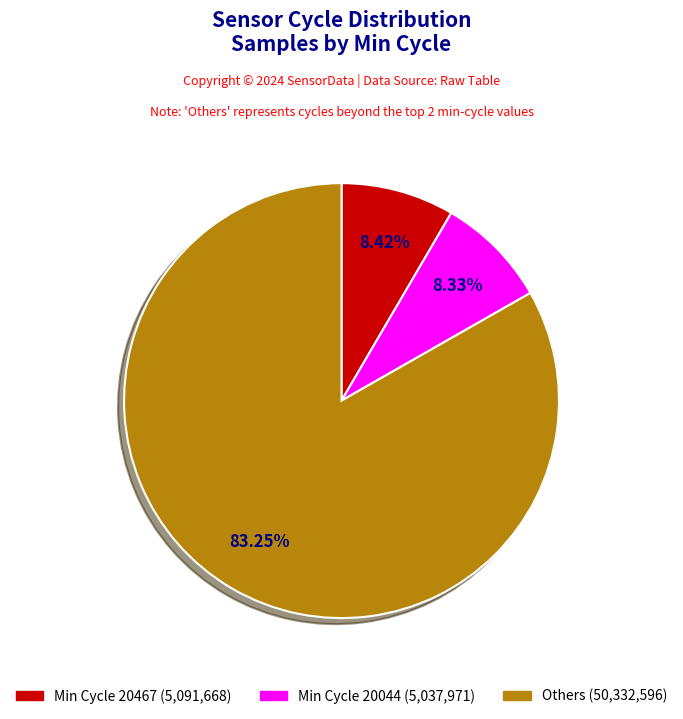

Is there any slice that represents more than half of the pie?

Yes